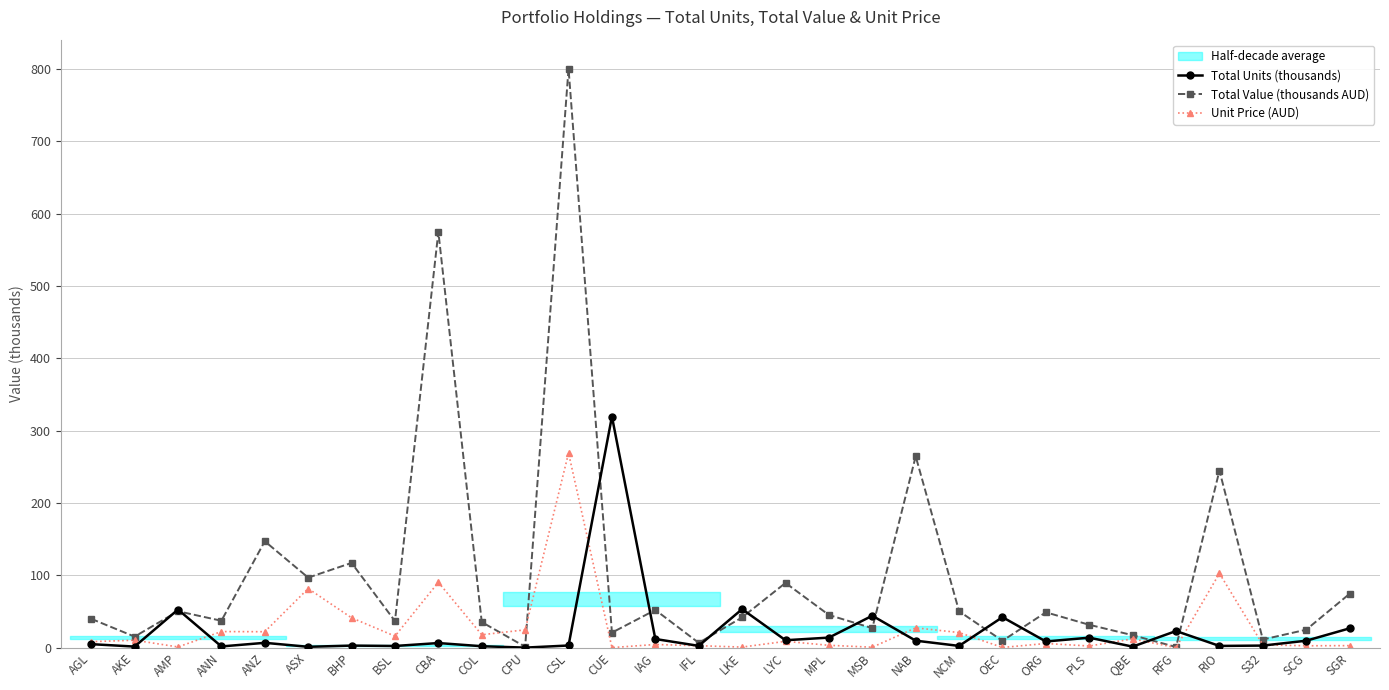

Between which two adjacent categories do Total Units (thousands) and Total Value (thousands AUD) first intersect?

AKE and AMP